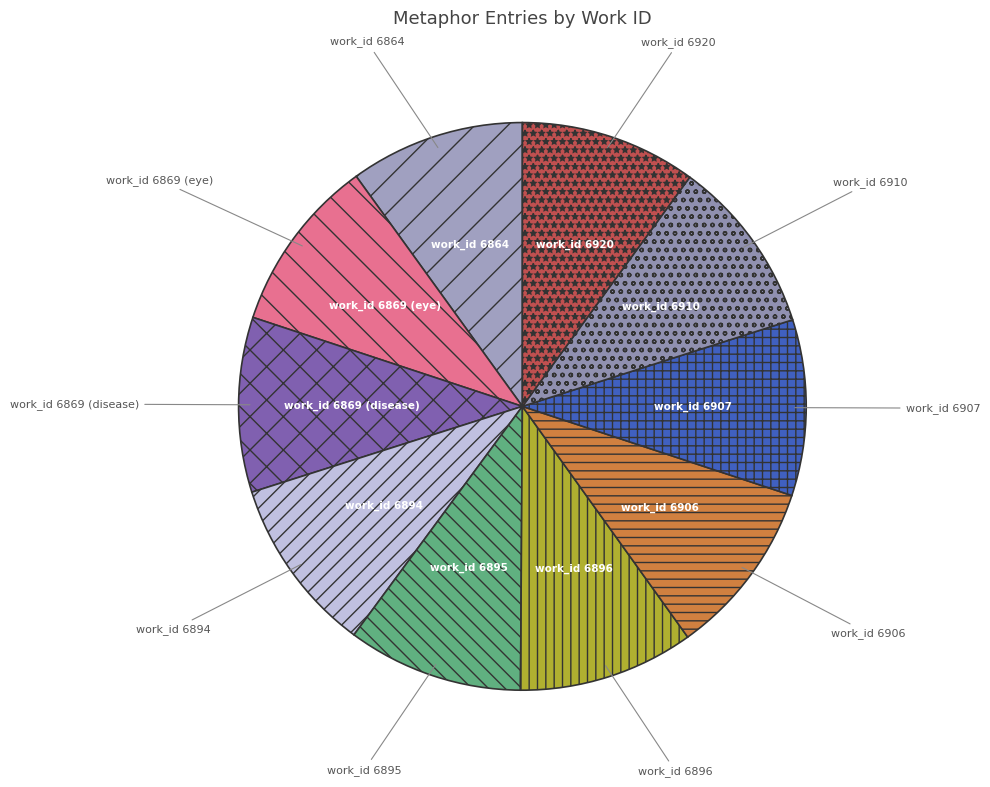

Approximately how many times larger is the value at work_id 6894 compared to work_id 6869 (disease)?

1.0